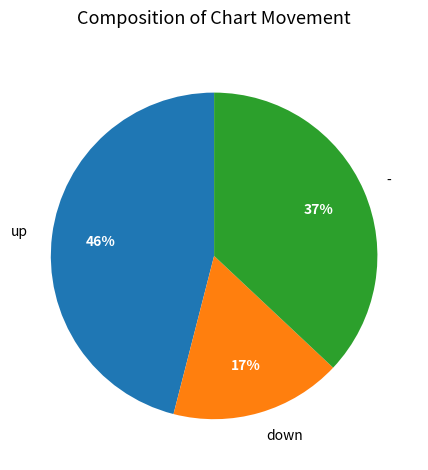

Combined, do up and down account for over 50%?

Yes